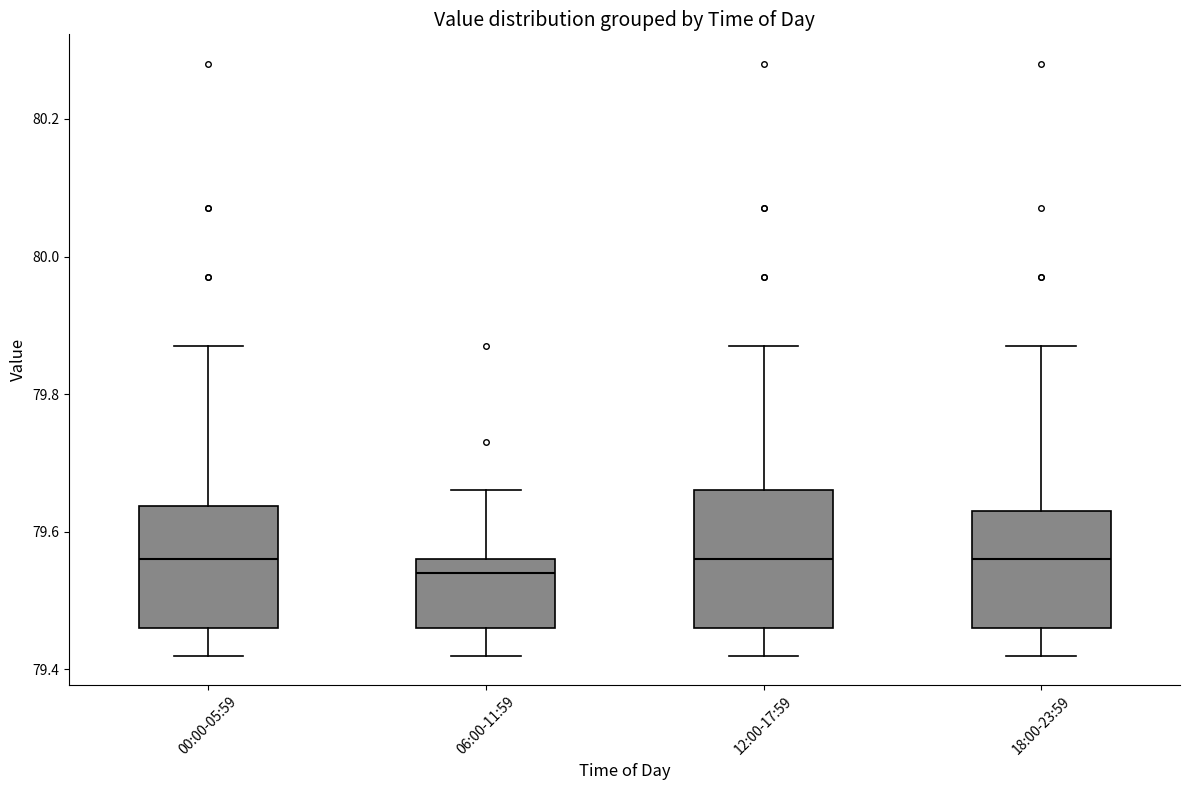

Which box is the tallest, from its lower edge to its upper edge?

12:00-17:59